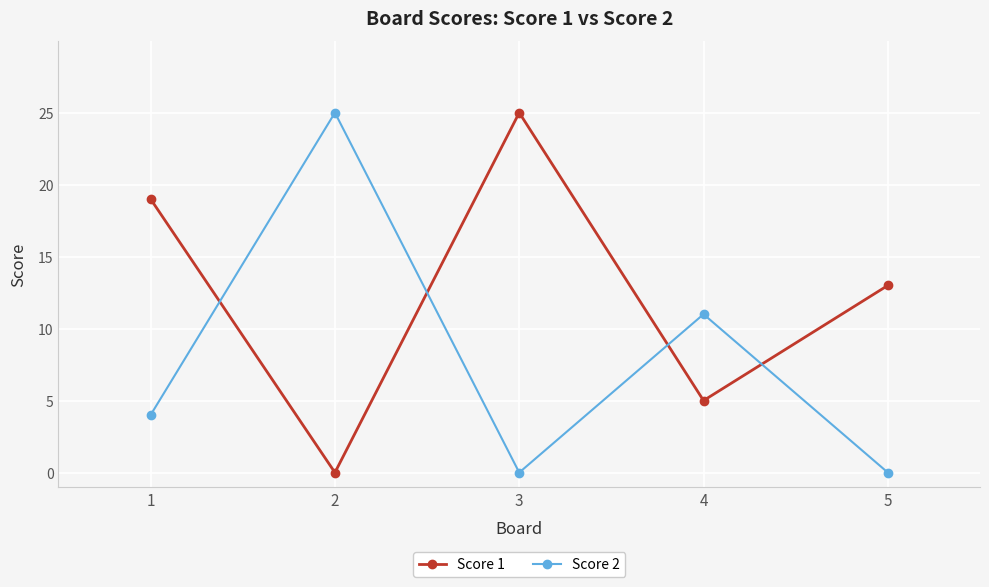

True or false: Score 1 and Score 2 cross at least once.

True